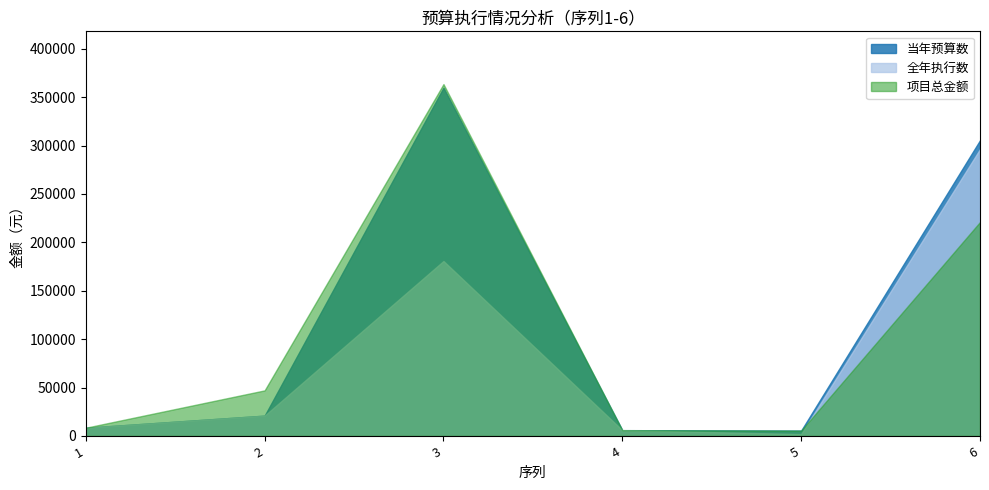

What are all the series names shown in the legend?

当年预算数, 全年执行数, 项目总金额